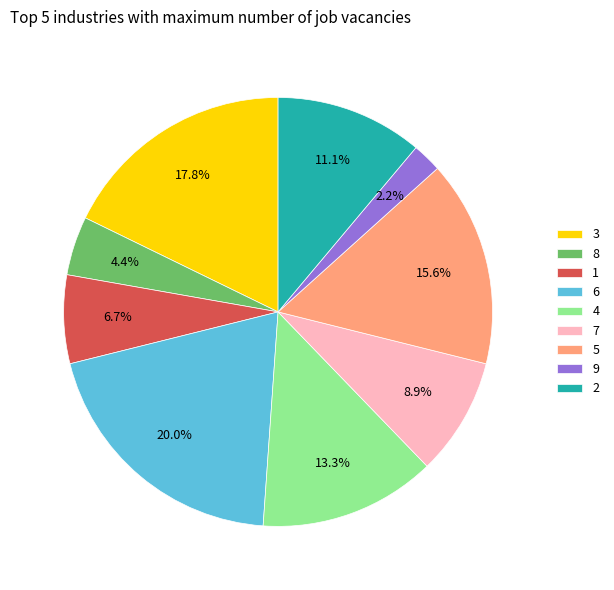

Between 9 and 3, which is larger?

3